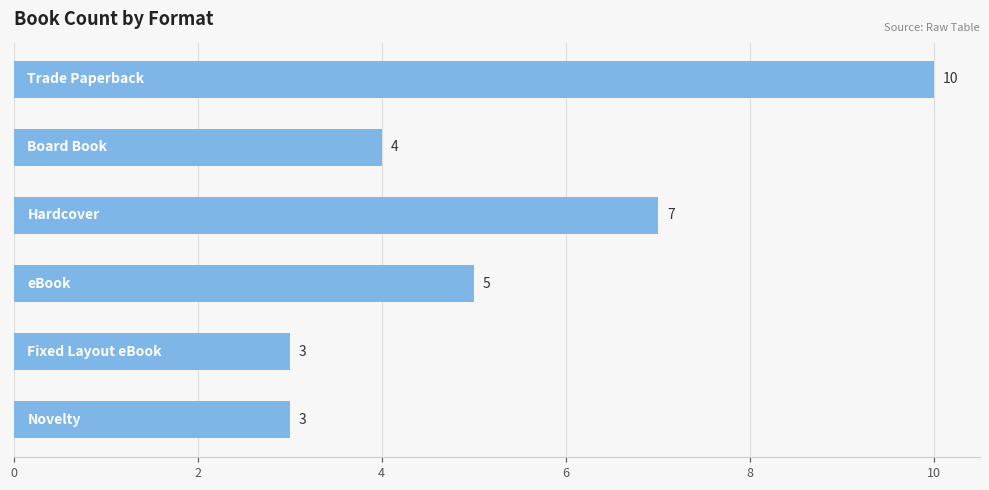

What is the smallest value displayed?

3